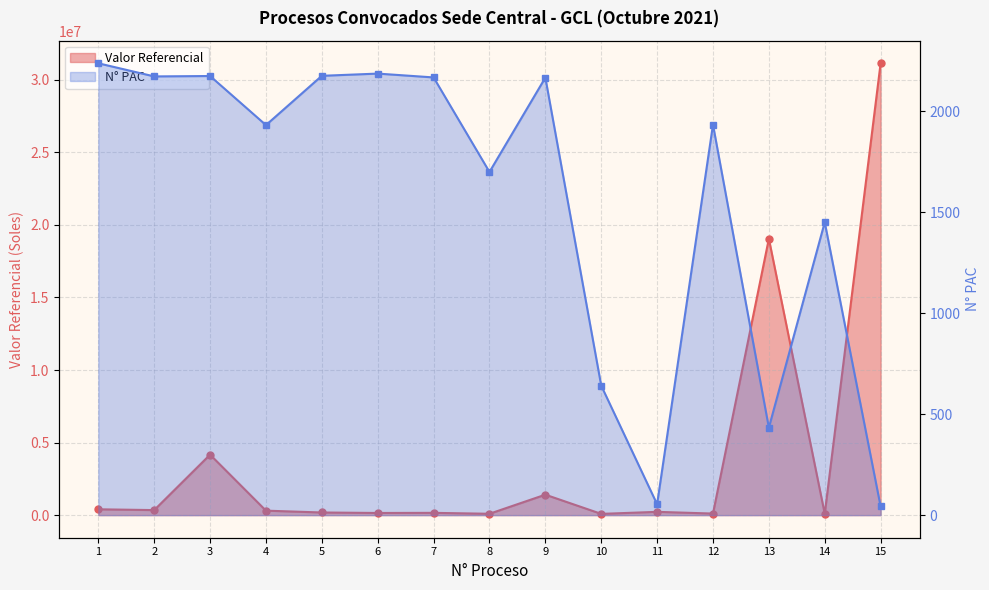

The N° PAC series shows 1450.0 at 14. True or false?

True